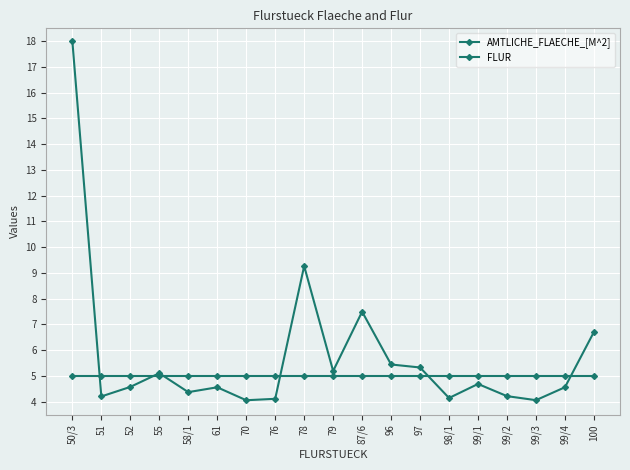

At 99/3, list the series in order from largest to smallest.

FLUR, AMTLICHE_FLAECHE_[M^2]